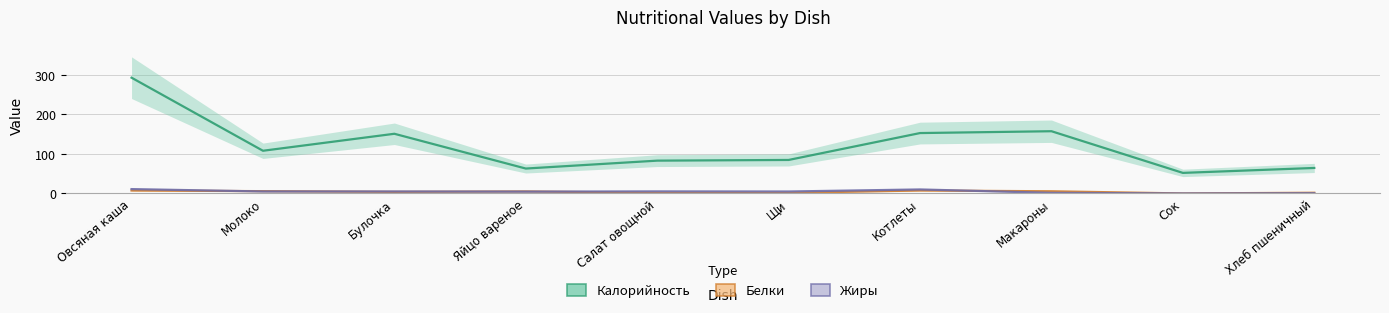

What is the difference between the second highest and second lowest values in the Калорийность series?

94.4